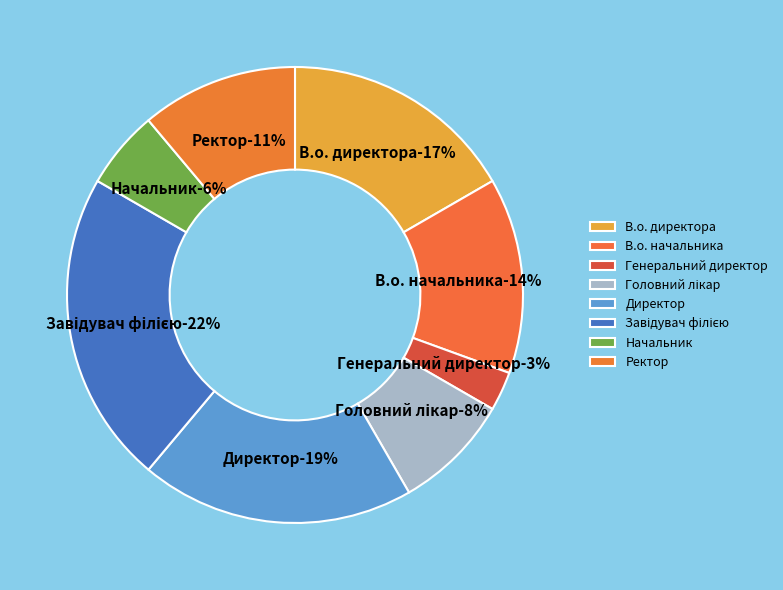

To the nearest percent, what percentage of the pie is Генеральний директор?

3%